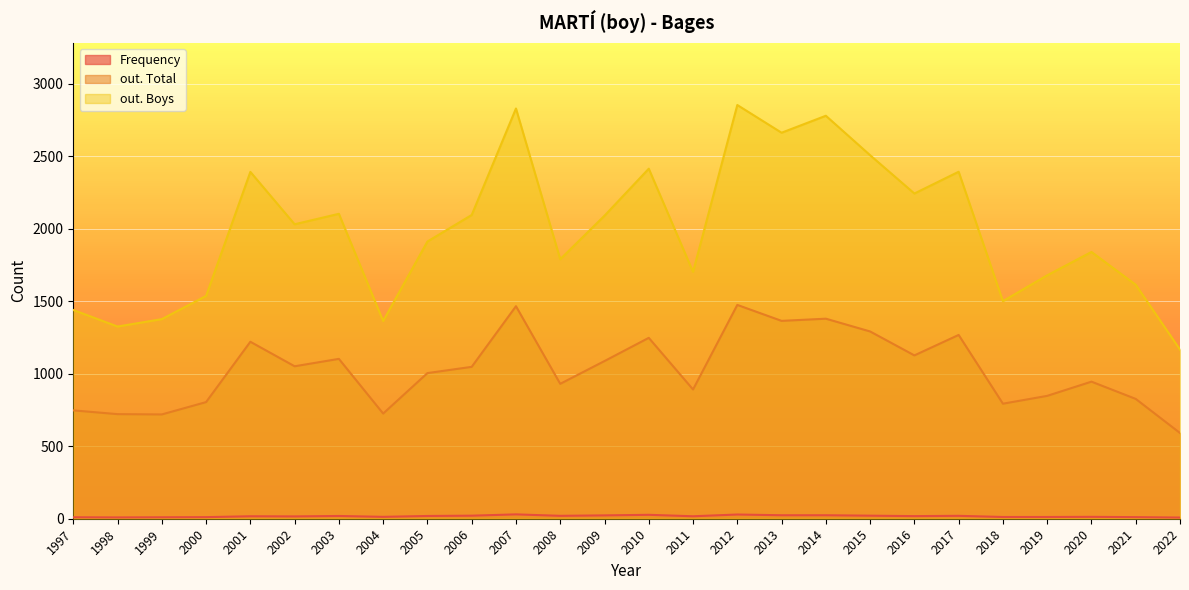

Is the value of out. Total at 2016 greater than the value of out. Boys at 1998?

No